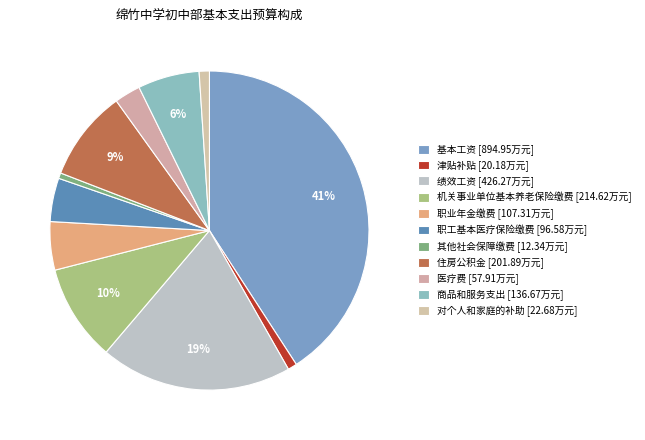

Is it true that 住房公积金 is 9% of the pie?

True